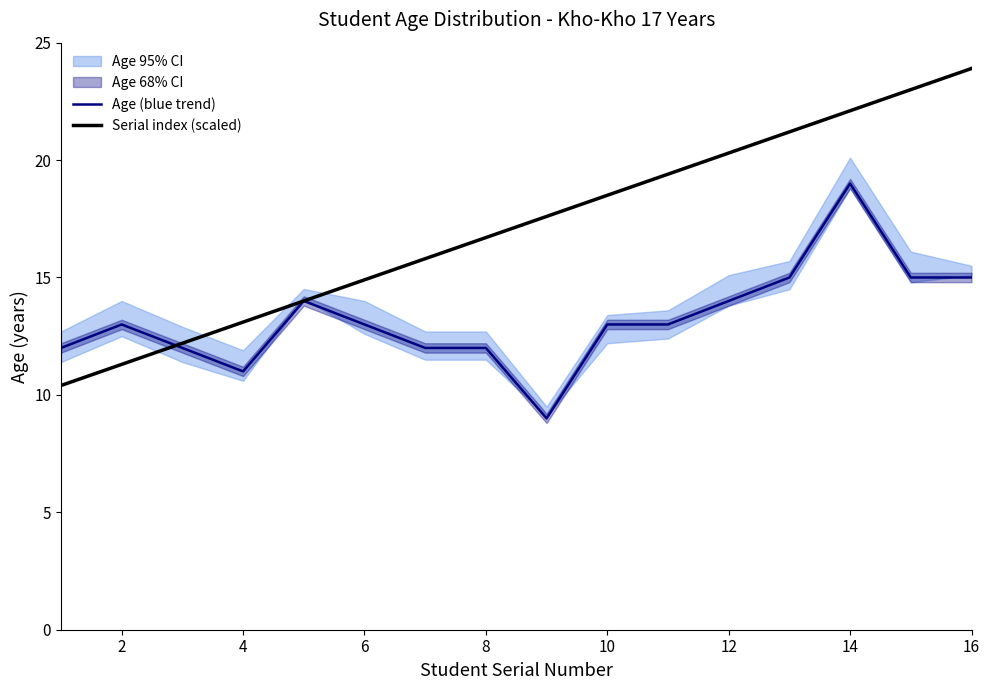

At which label is Serial index (scaled) closest to 17?

8